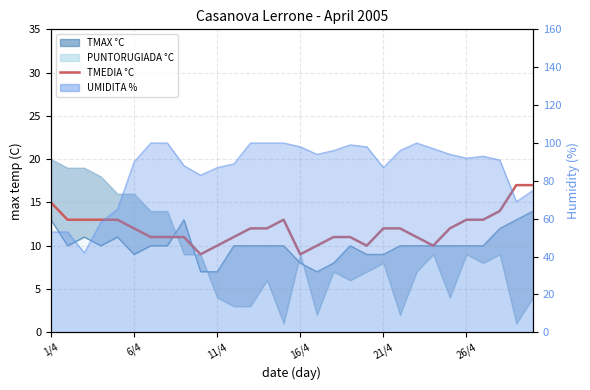

Between 12 and 24, which is larger?

12